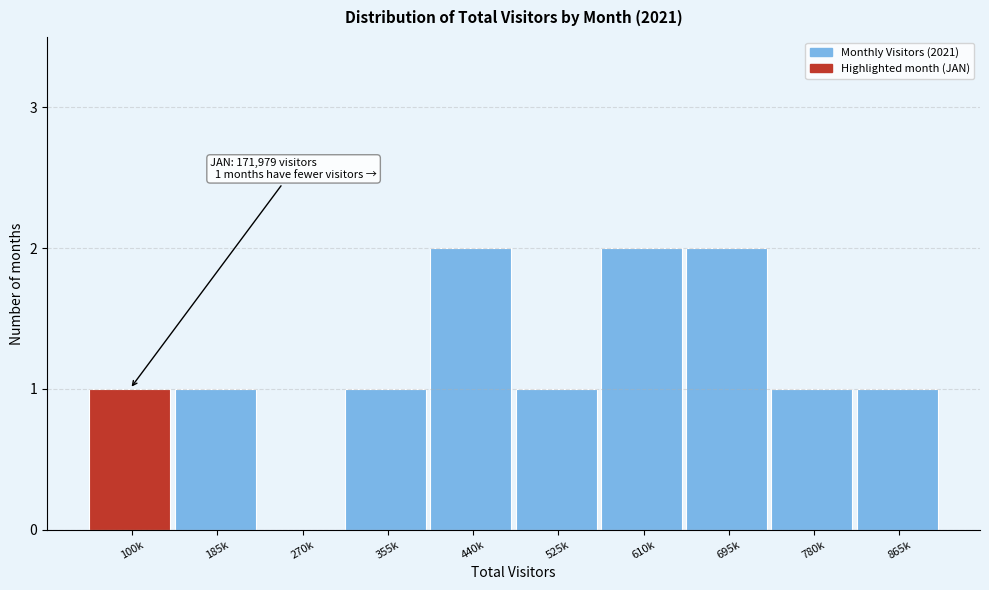

Reading left to right, extract all data points from this chart.

100k=1	185k=1	270k=0	355k=1	440k=2	525k=1	610k=2	695k=2	780k=1	865k=1